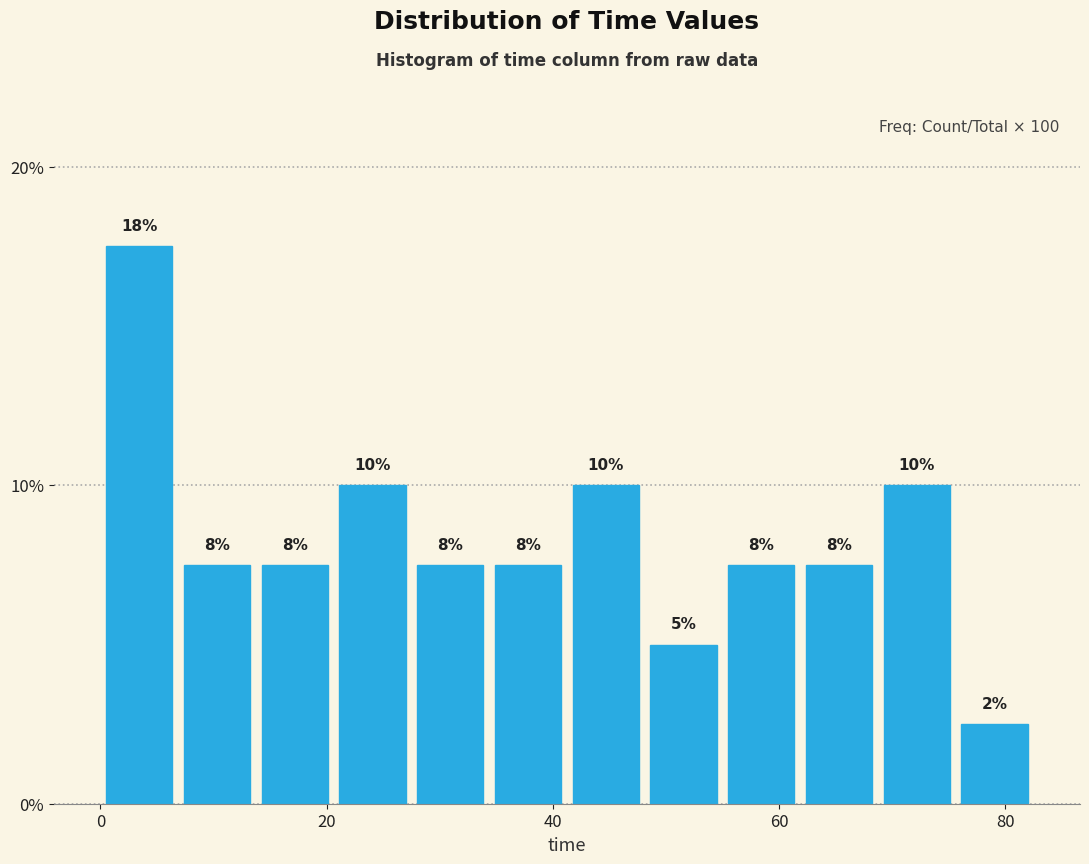

Read against the x-axis, roughly where is the centre of the tallest bar?

4